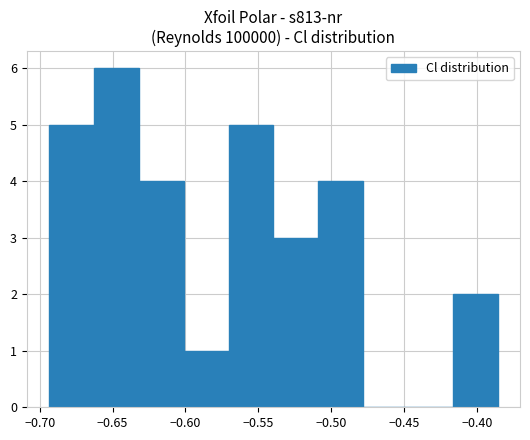

Reading left to right, transcribe this chart: for each bar, give the range it covers on the x-axis and its height. Neither the bar edges nor the heights are printed on the chart, so give them approximately, as read against the axes.

-0.695 to -0.665: 5
-0.665 to -0.630: 6
-0.630 to -0.600: 4
-0.600 to -0.570: 1
-0.570 to -0.540: 5
-0.540 to -0.510: 3
-0.510 to -0.480: 4
-0.480 to -0.445: 0
-0.445 to -0.415: 0
-0.415 to -0.385: 2